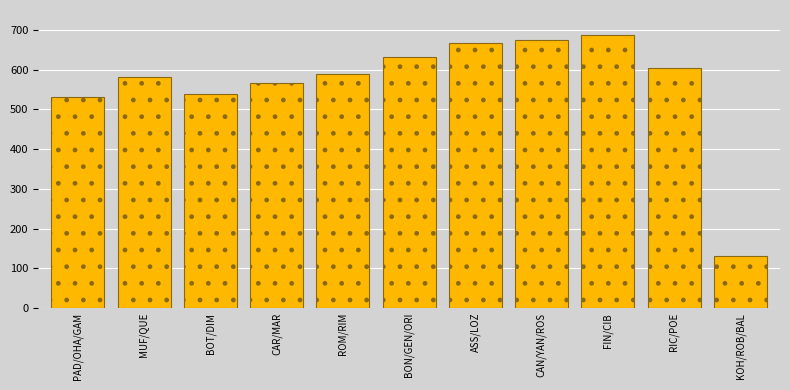

Reading right to left, list all the values displayed in this chart.

131.8	605.0	687.7	675.2	666.1	632.2	588.8	566.6	538.8	581.4	531.9